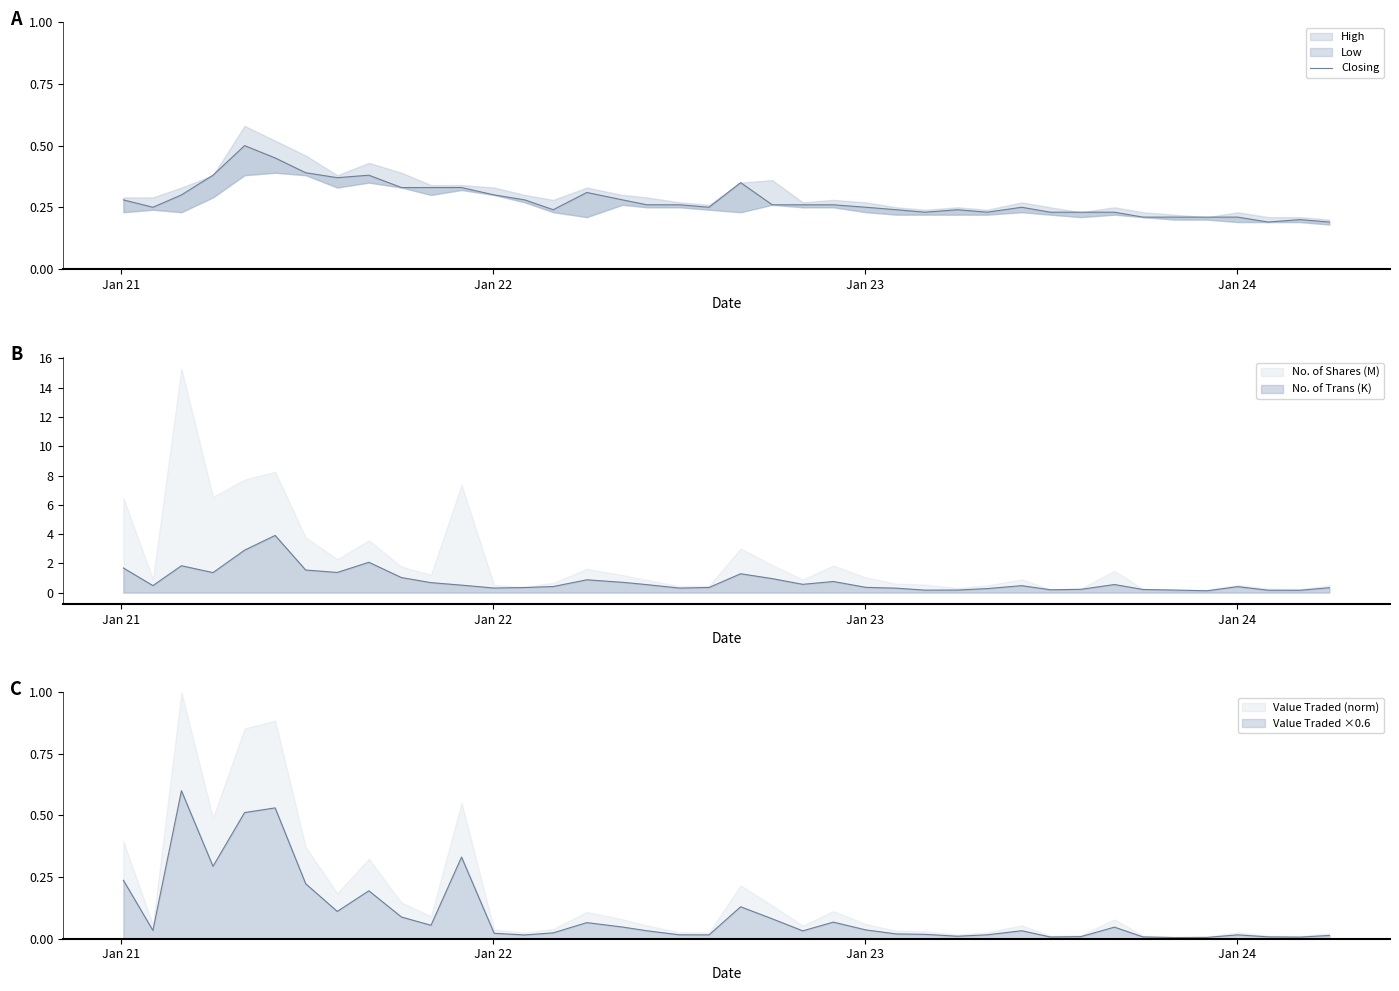

How many interior local valleys (lower than both neighbors) does the data have?

7